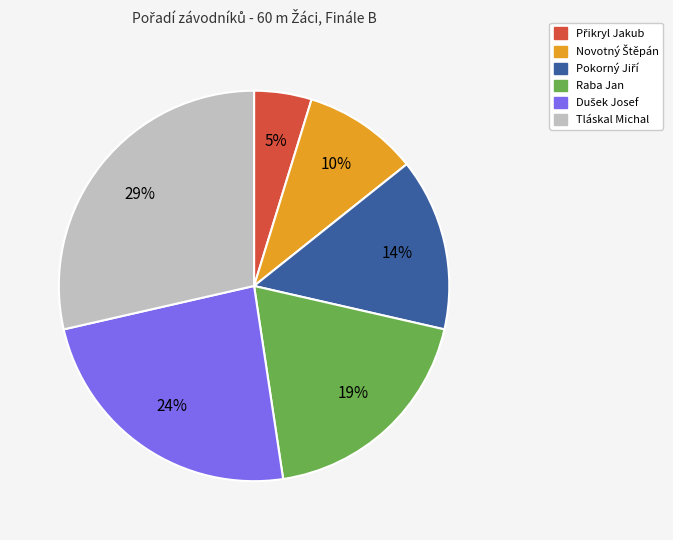

True or false: Tláskal Michal accounts for 29% of the total.

True